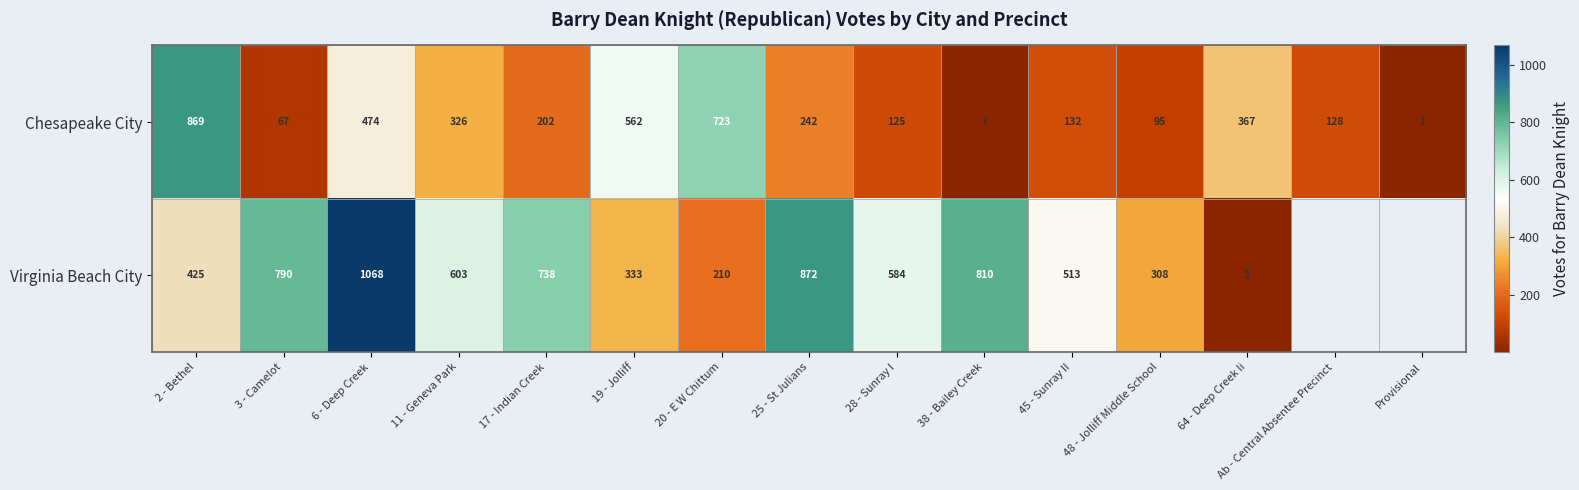

What is the difference between the maximum and minimum values in the Chesapeake City series?

868